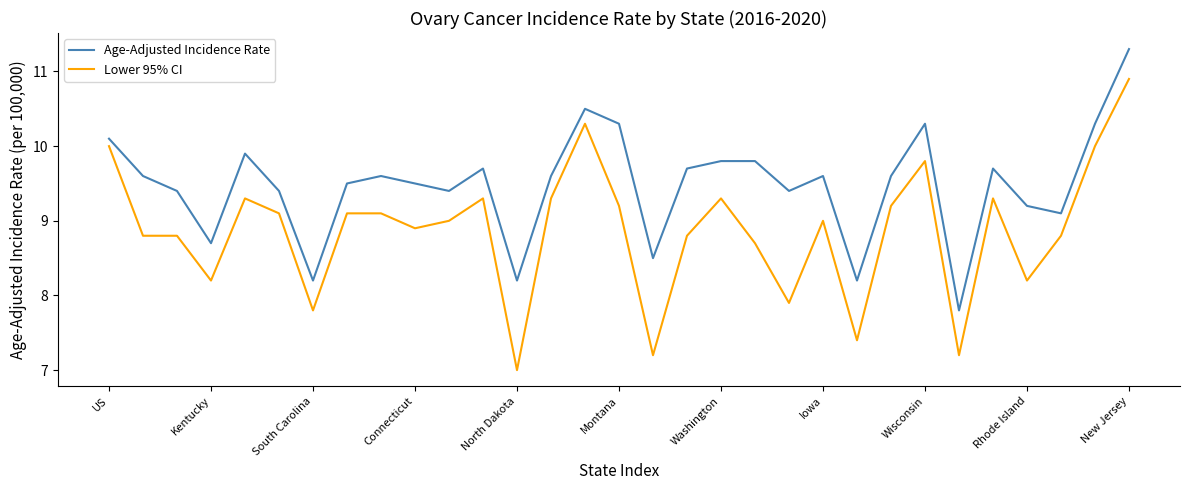

True or false: Lower 95% CI has more than 0 points higher than both neighbors.

True